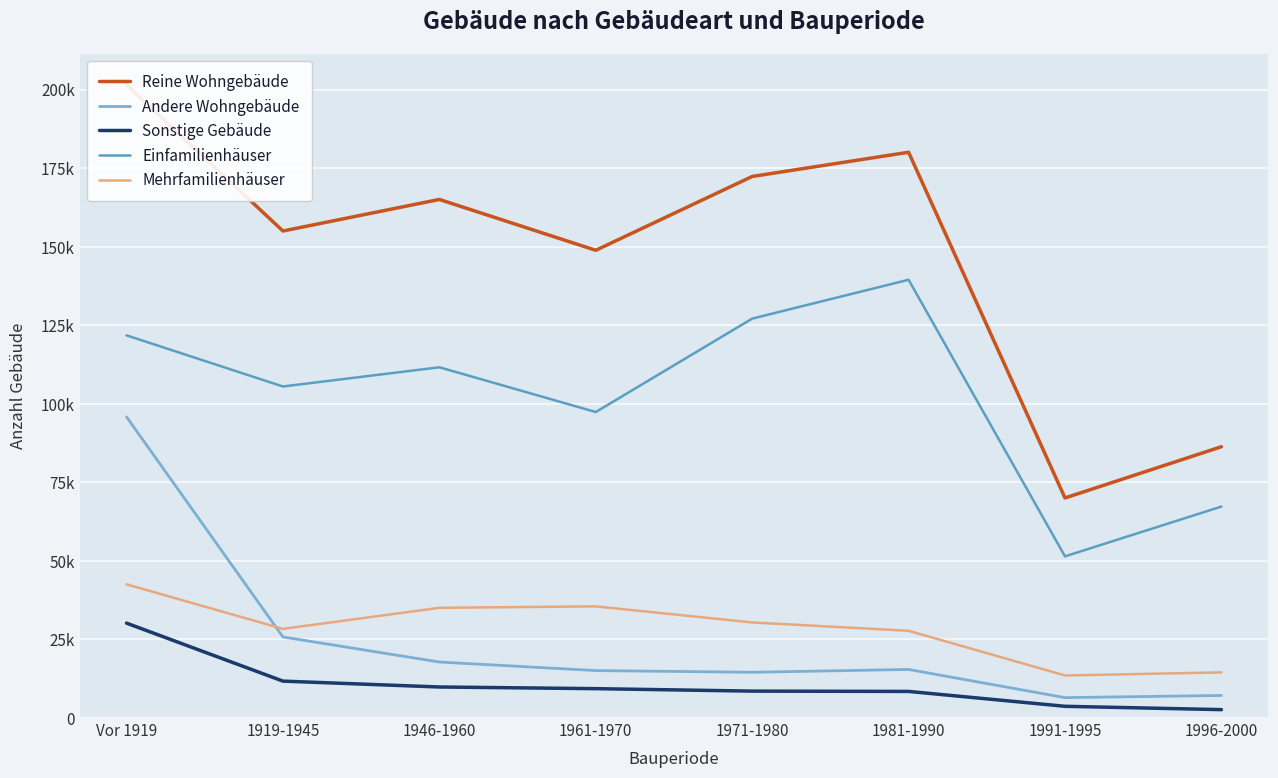

Is it true that Einfamilienhäuser equals 127124 at 1971-1980?

True